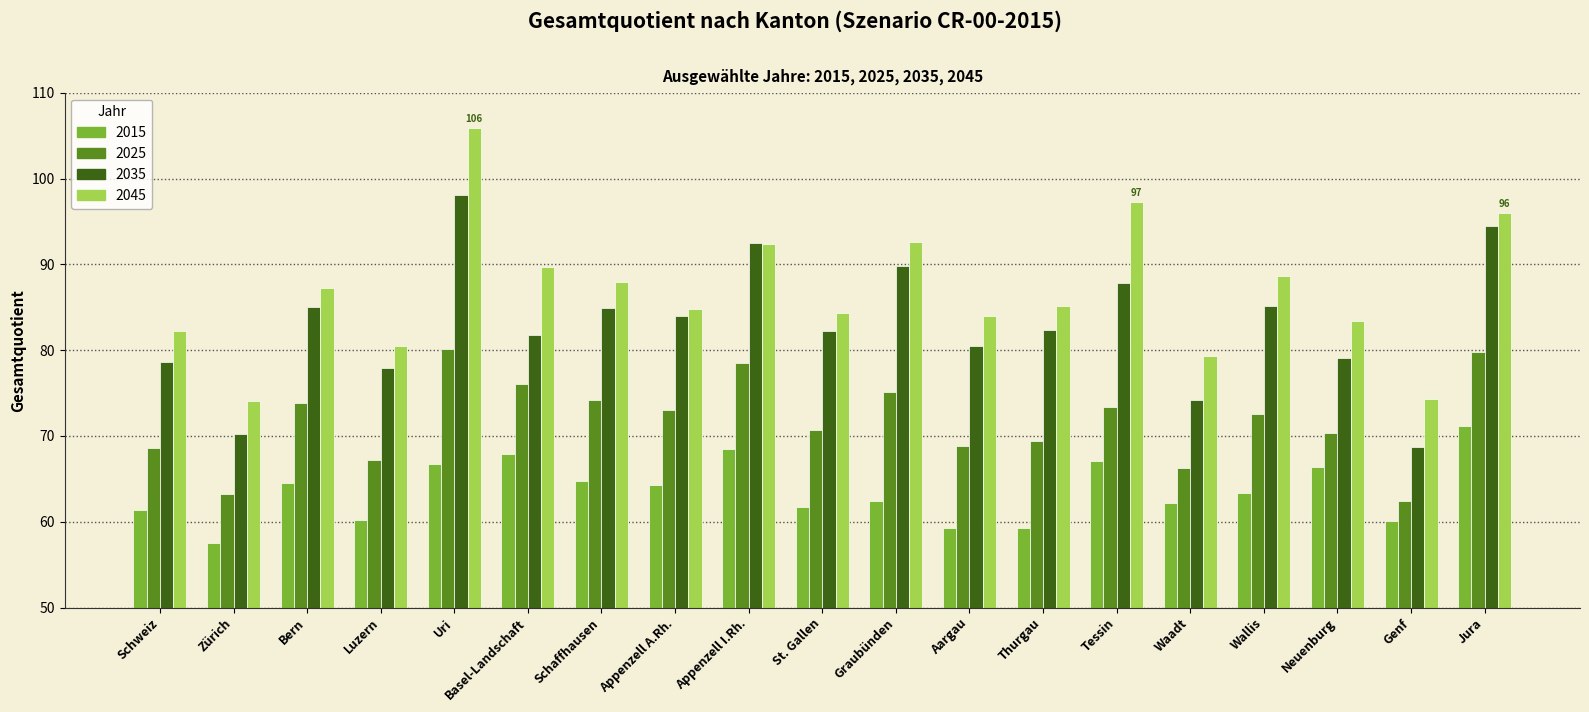

What is the difference between the 2035 values at Wallis and Graubünden?

4.7